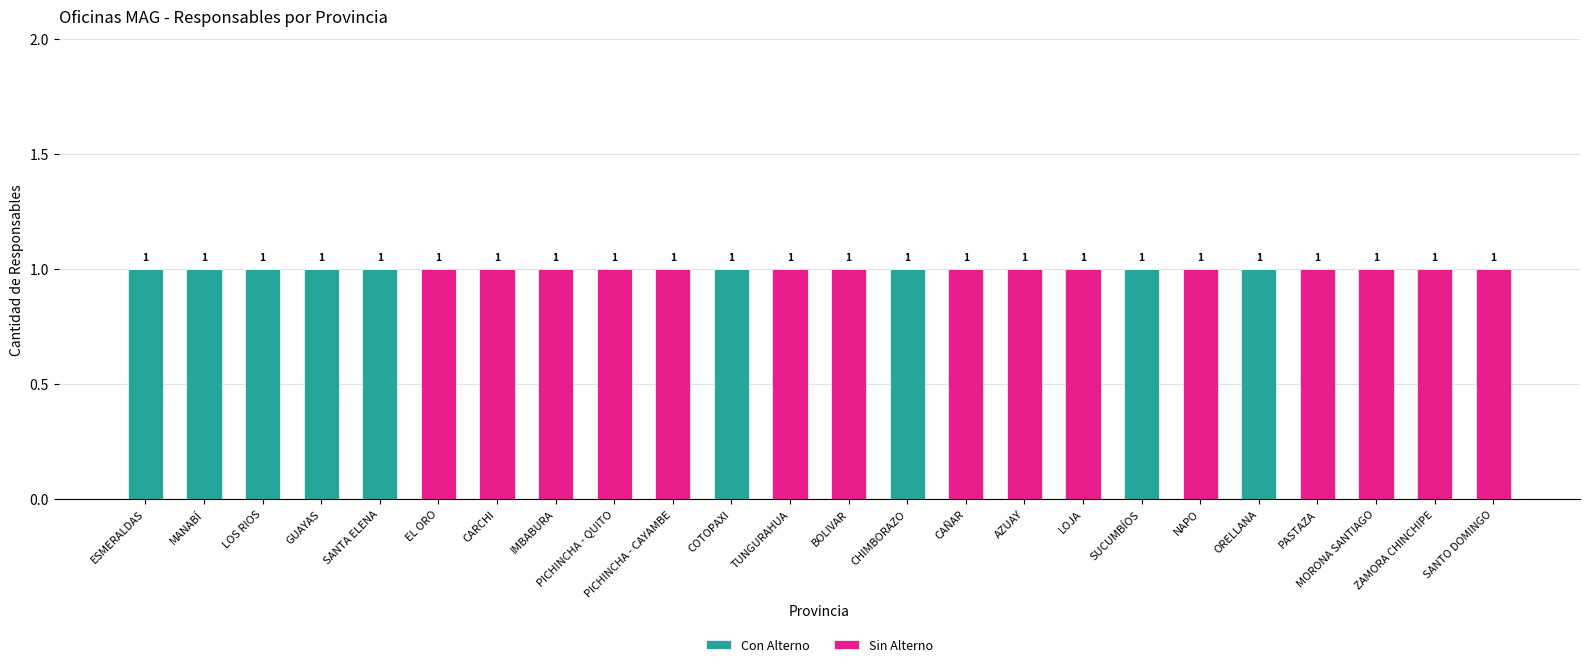

Is it true that Con Alterno equals 0 at TUNGURAHUA?

True